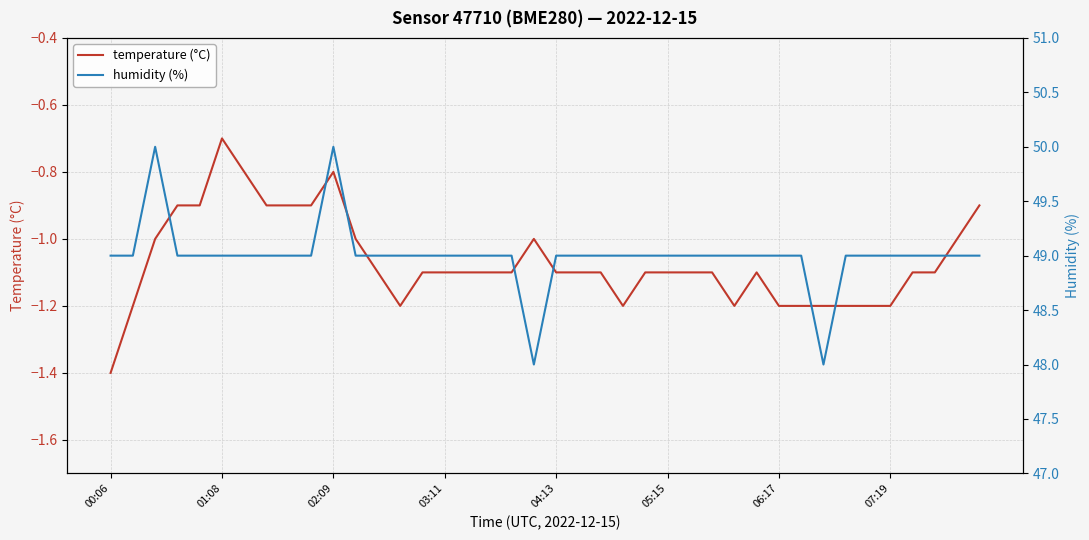

What is the lowest value of the temperature (°C) series?

-1.4